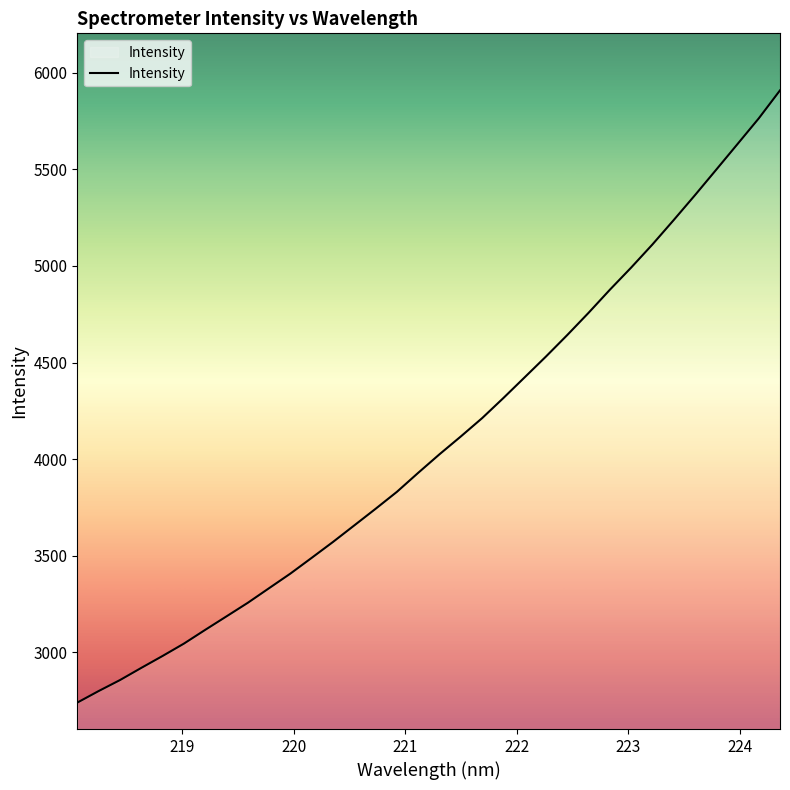

What is the difference between the maximum and minimum values?

3172.0